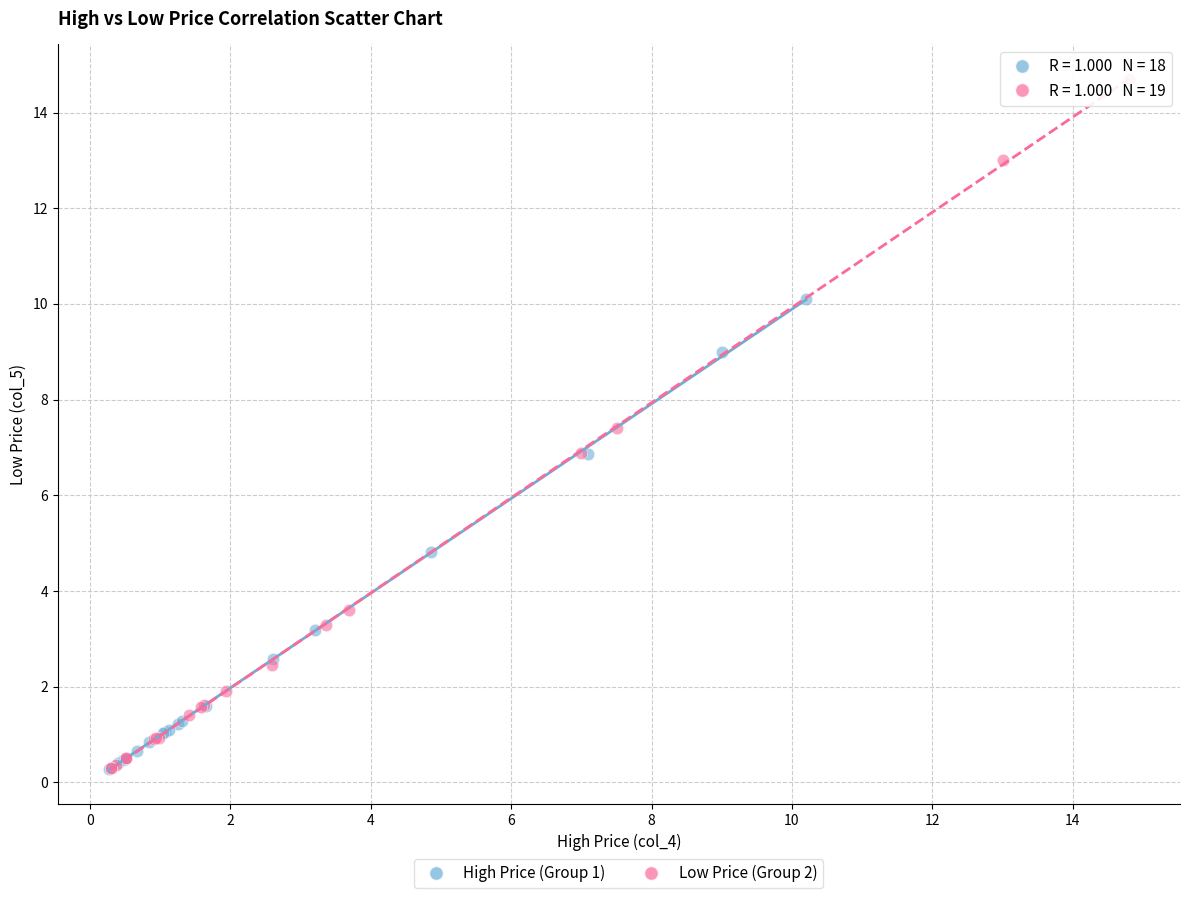

Which series has the largest Y range (max minus min)?

Low Price (Group 2)